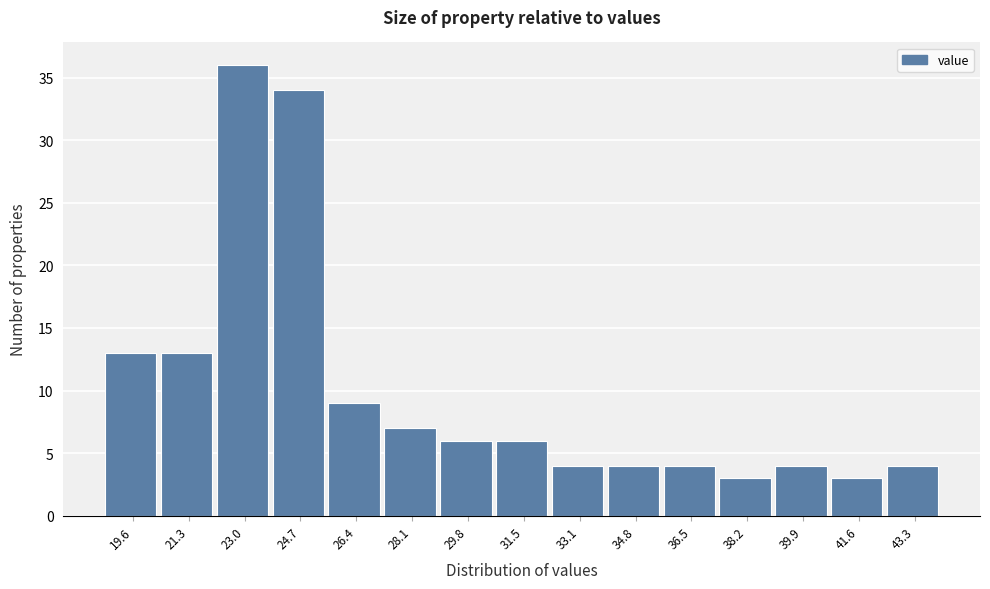

Reading left to right, list all the values displayed in this chart.

13	13	36	34	9	7	6	6	4	4	4	3	4	3	4